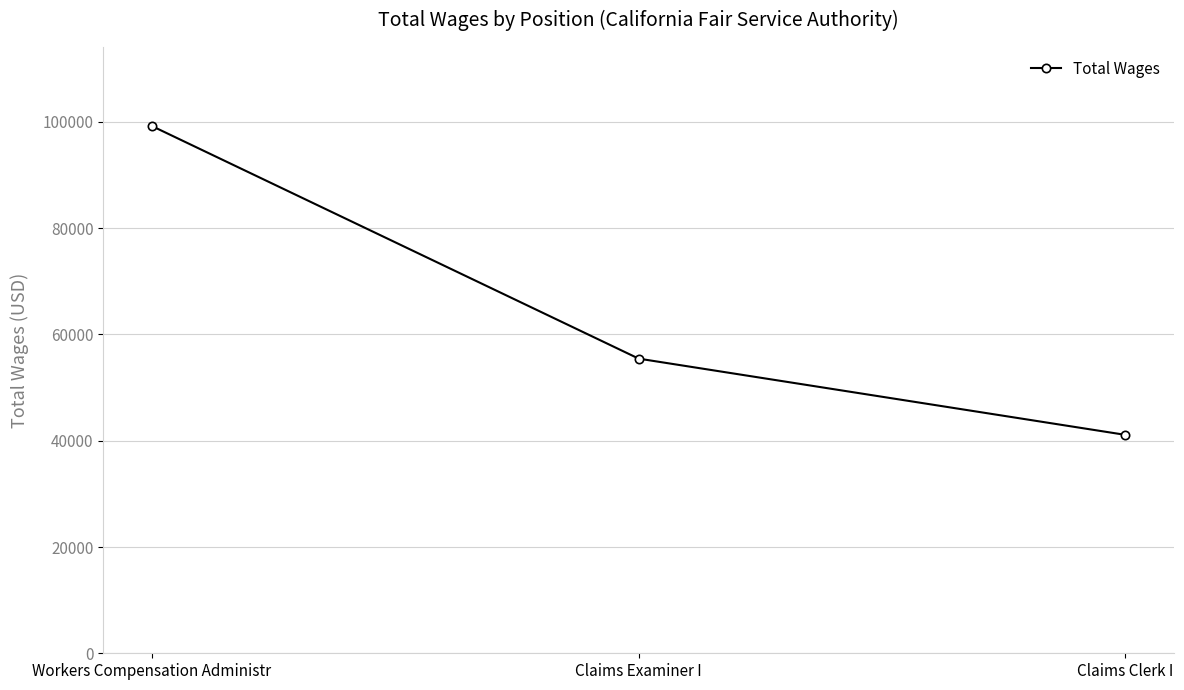

What position from the left is Claims Clerk I?

3